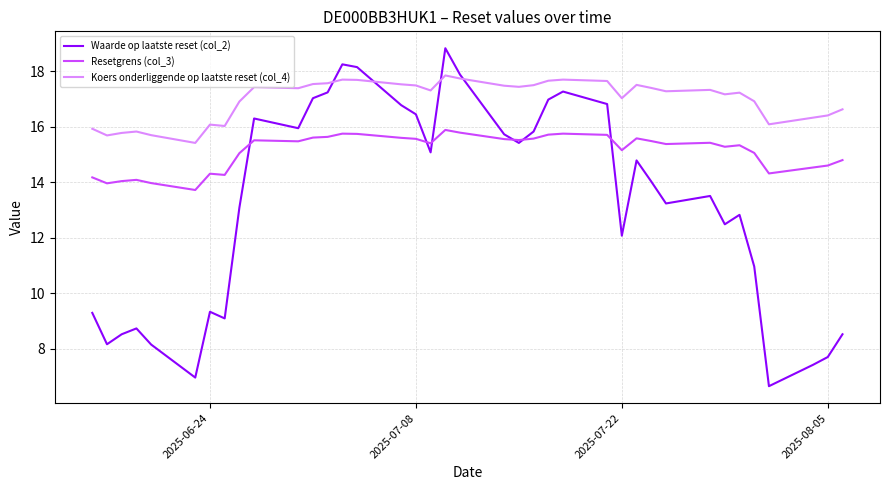

Rank the series by their average value, from lowest to highest.

Waarde op laatste reset (col_2), Resetgrens (col_3), Koers onderliggende op laatste reset (col_4)